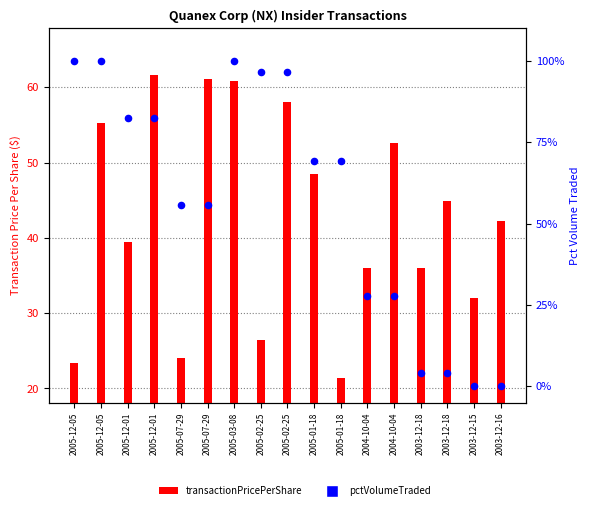

Approximately how many times larger is the value at 2005-12-01 compared to 2003-12-18?

20.7